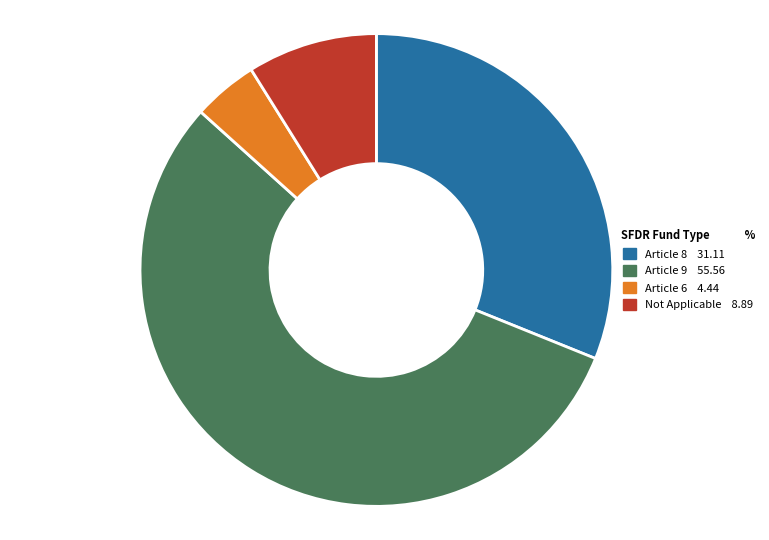

Is there any slice that represents more than half of the pie?

Yes